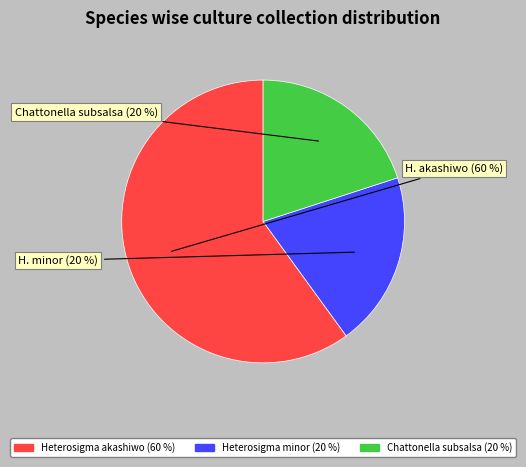

To the nearest percent, what is the difference between the largest and smallest slice percentages?

40%